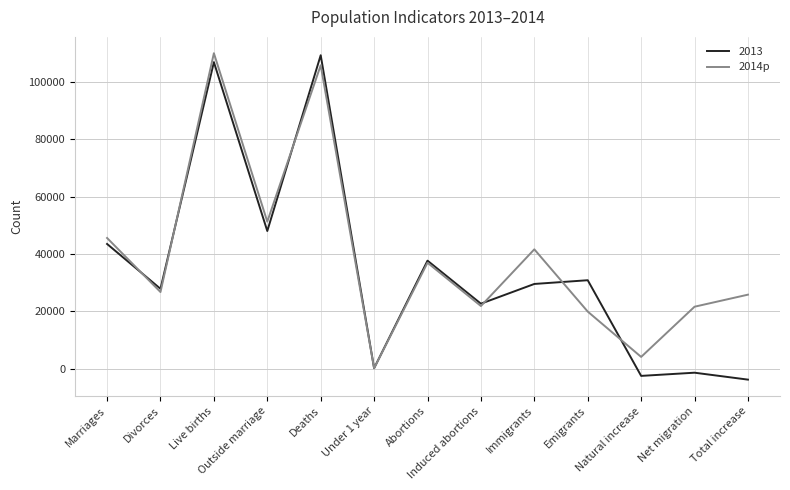

What is the greatest value displayed?

109860